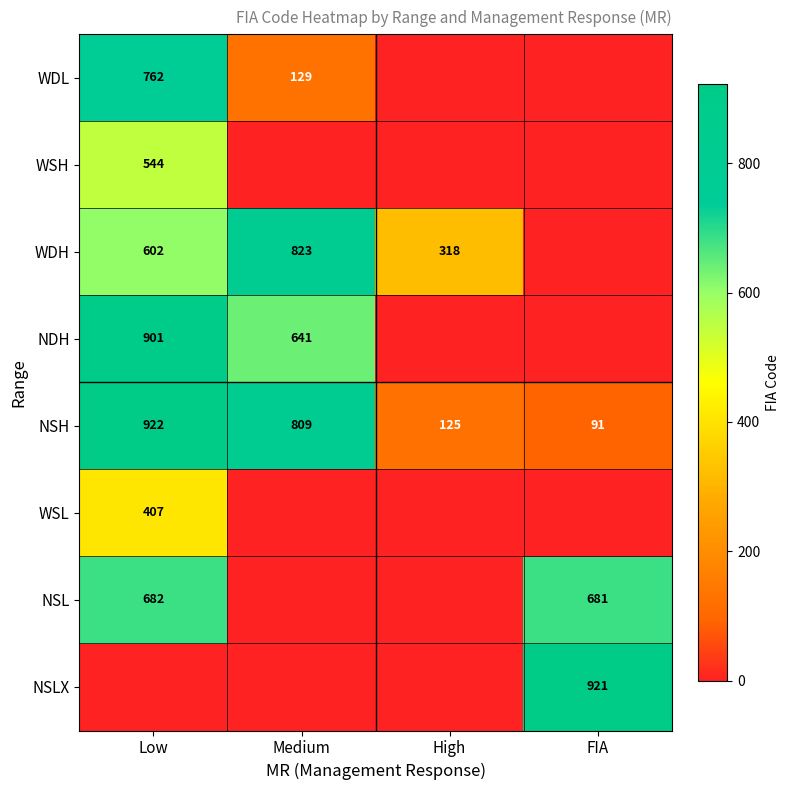

The NSLX series shows 921 at FIA. True or false?

True